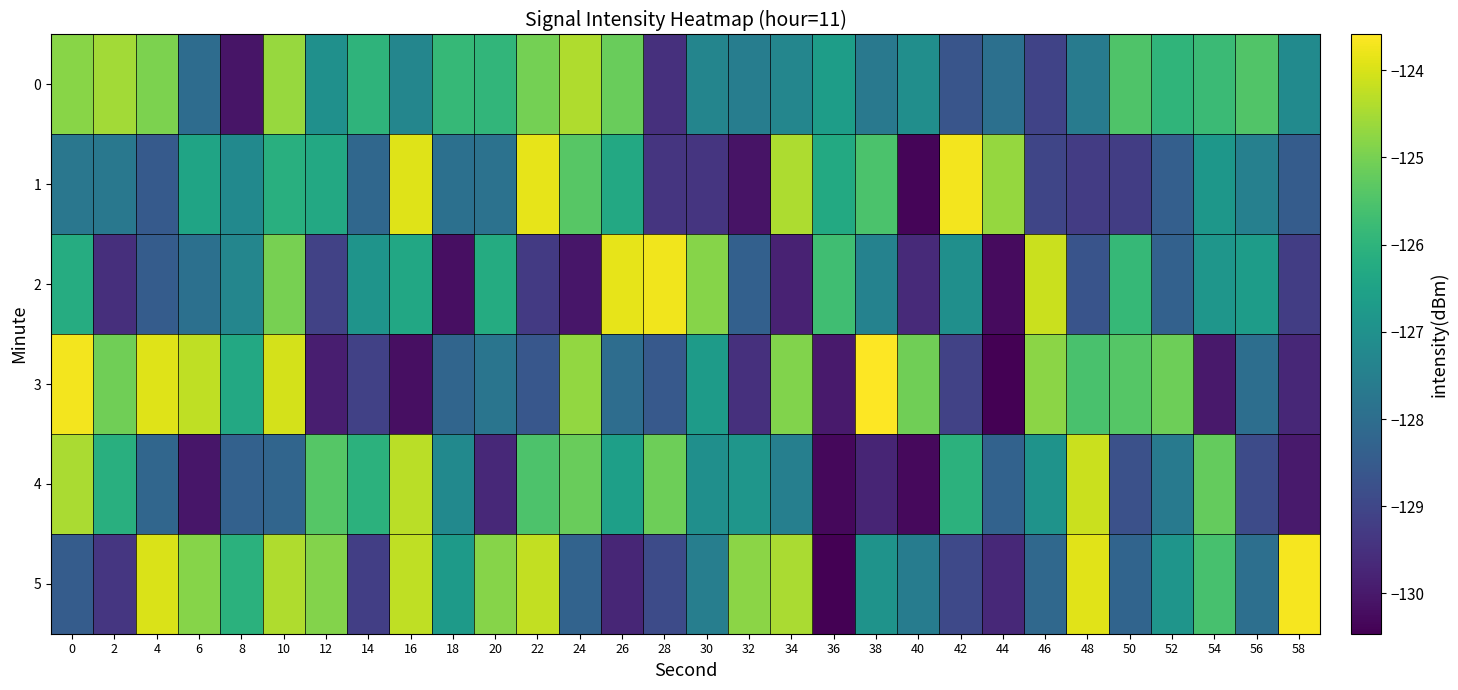

List the series in order of their peak value, highest first.

3, 5, 1, 2, 4, 0